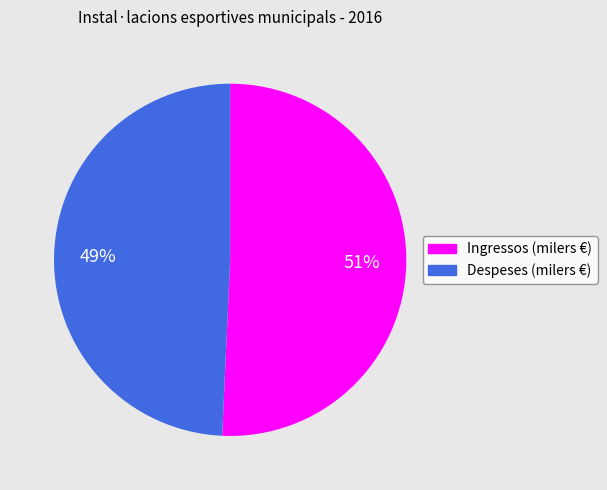

Combined, do Ingressos (milers €) and Despeses (milers €) account for over 50%?

Yes